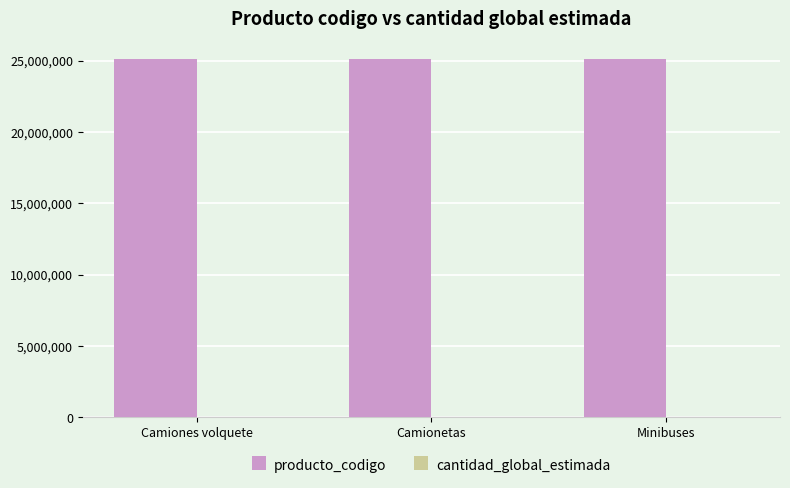

Which series has the largest total across all categories?

producto_codigo